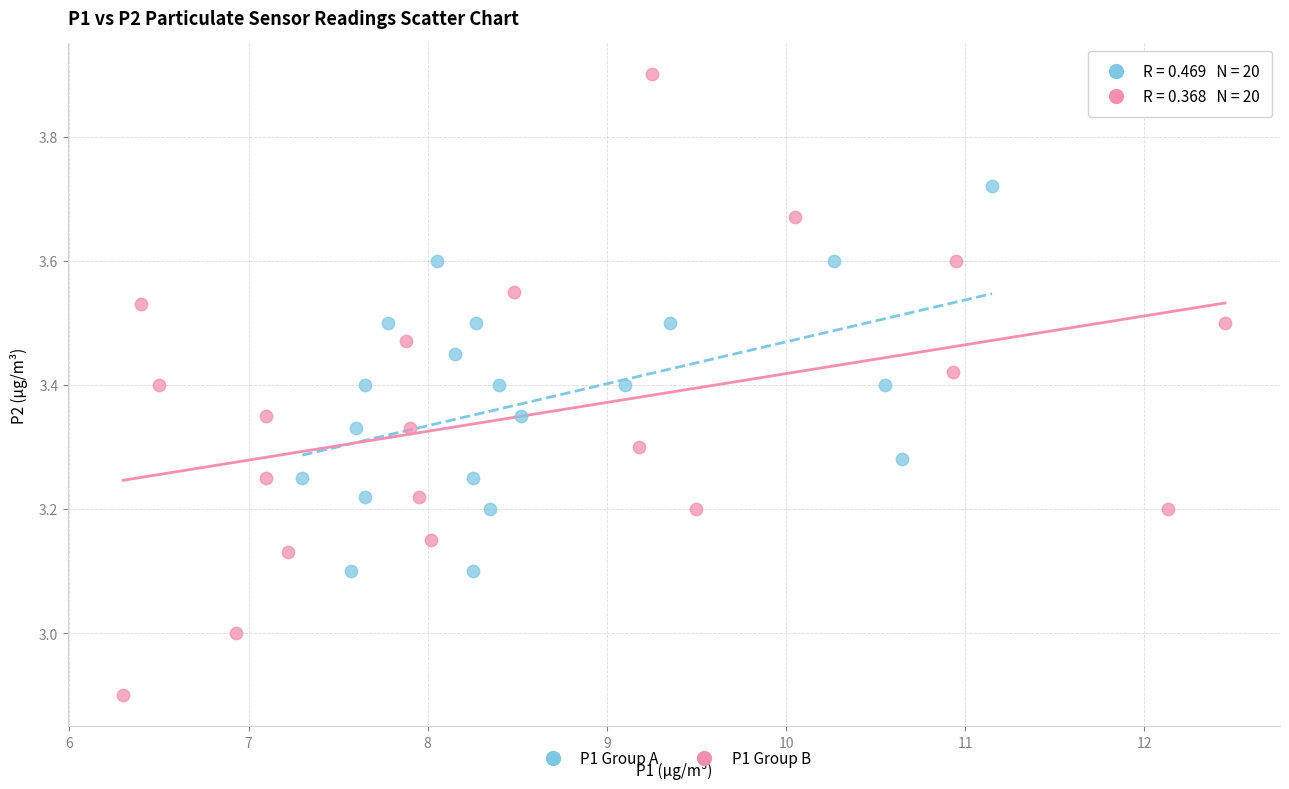

Which series reaches the minimum Y coordinate?

P1 Group B